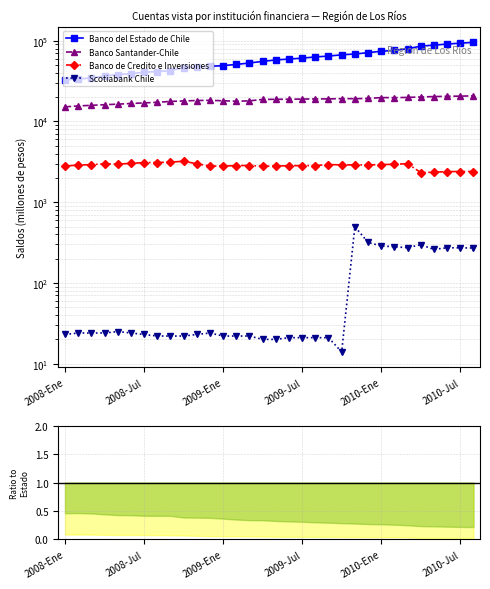

Is it true that Banco del Estado de Chile equals 88610 at 2009-Jul?

False